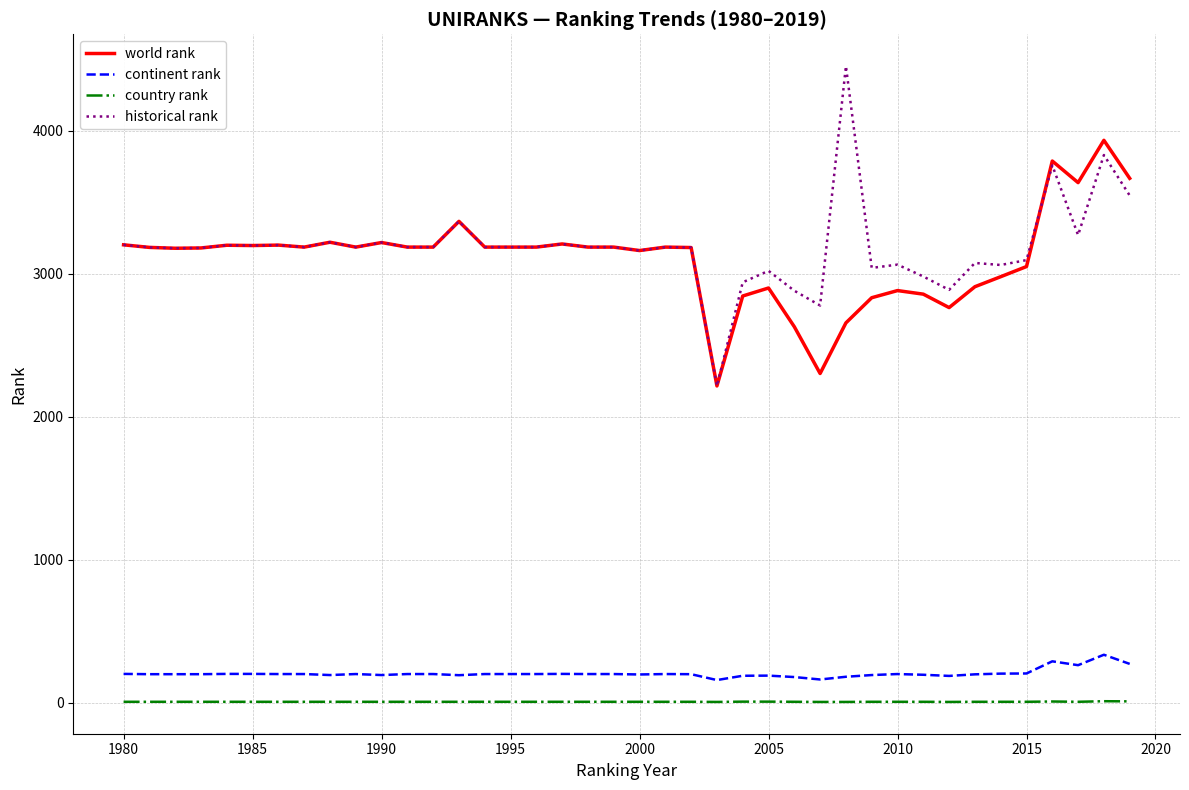

What is the maximum value for continent rank?

336.0